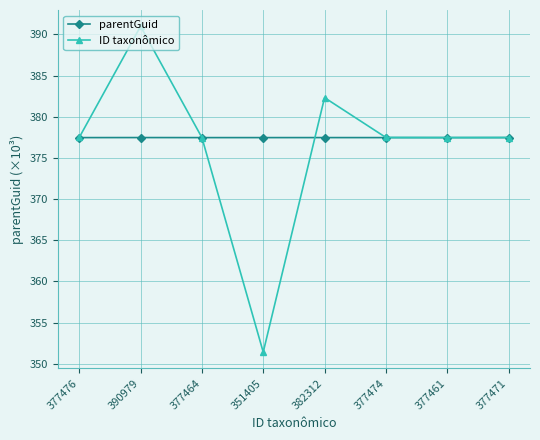

What are all the series names shown in the legend?

parentGuid, ID taxonômico